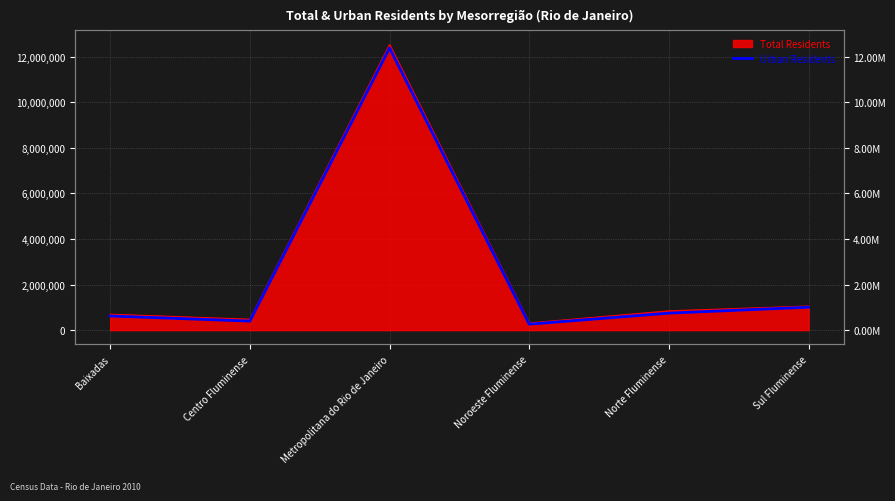

Which has a higher value, Metropolitana do Rio de Janeiro or Norte Fluminense?

Metropolitana do Rio de Janeiro